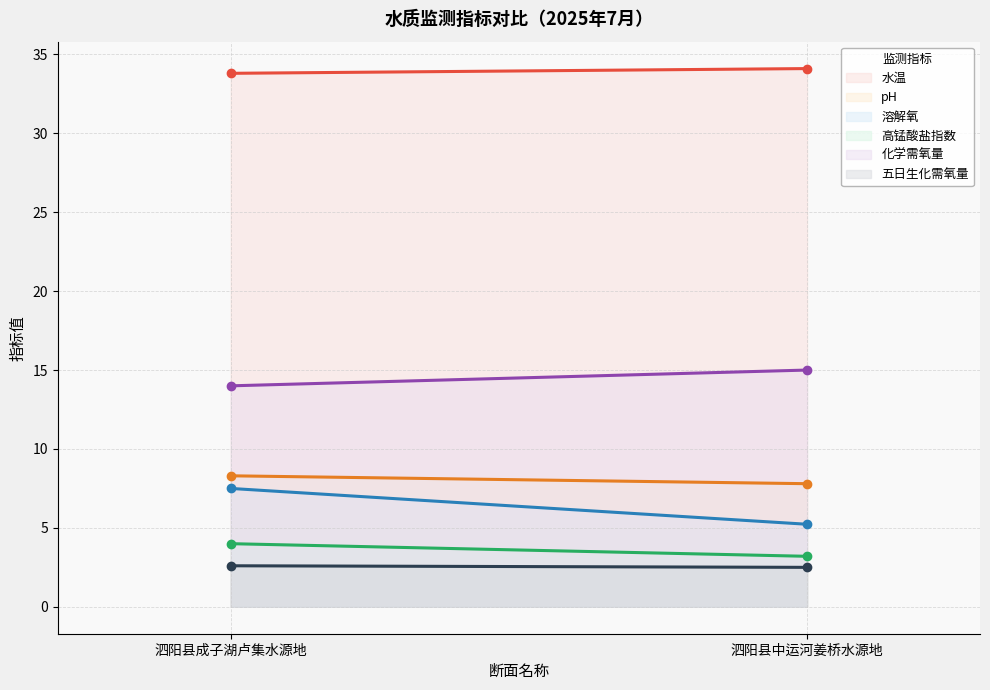

What position from the right is 泗阳县成子湖卢集水源地?

2